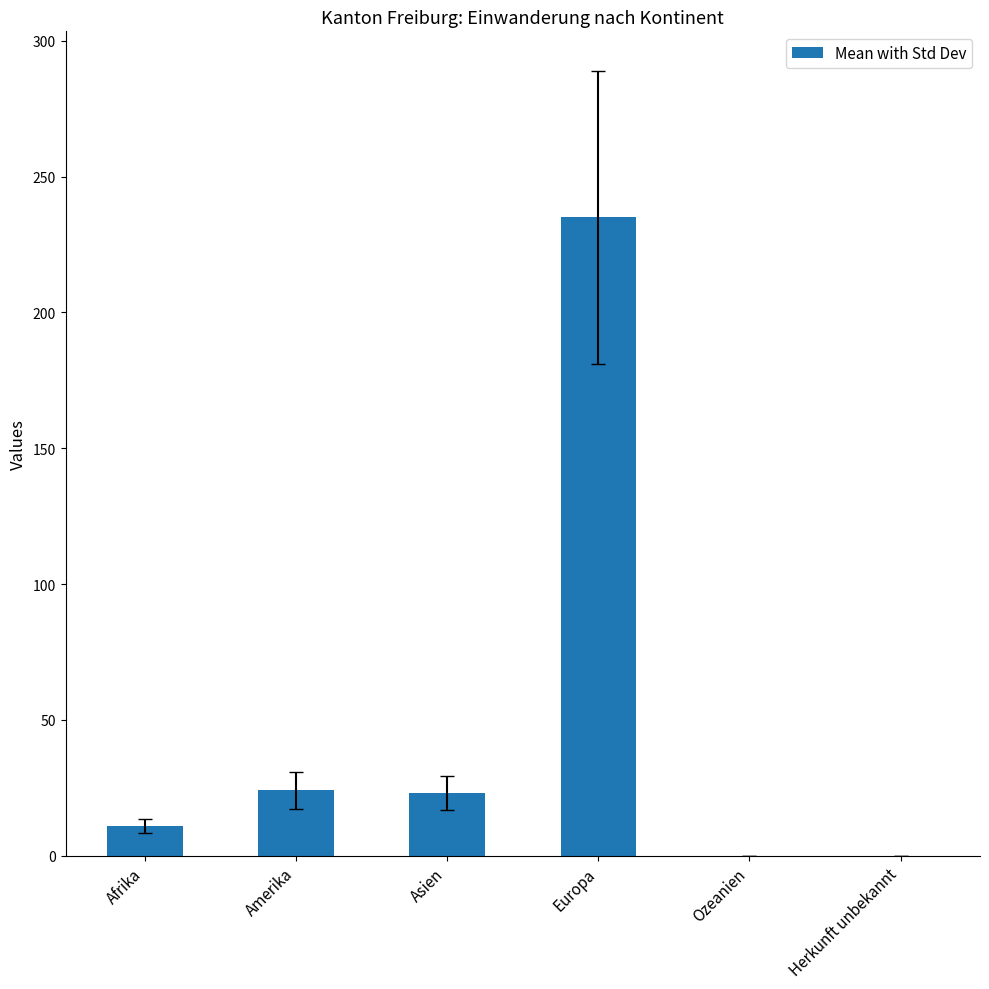

The value at Asien is 37. True or false?

False